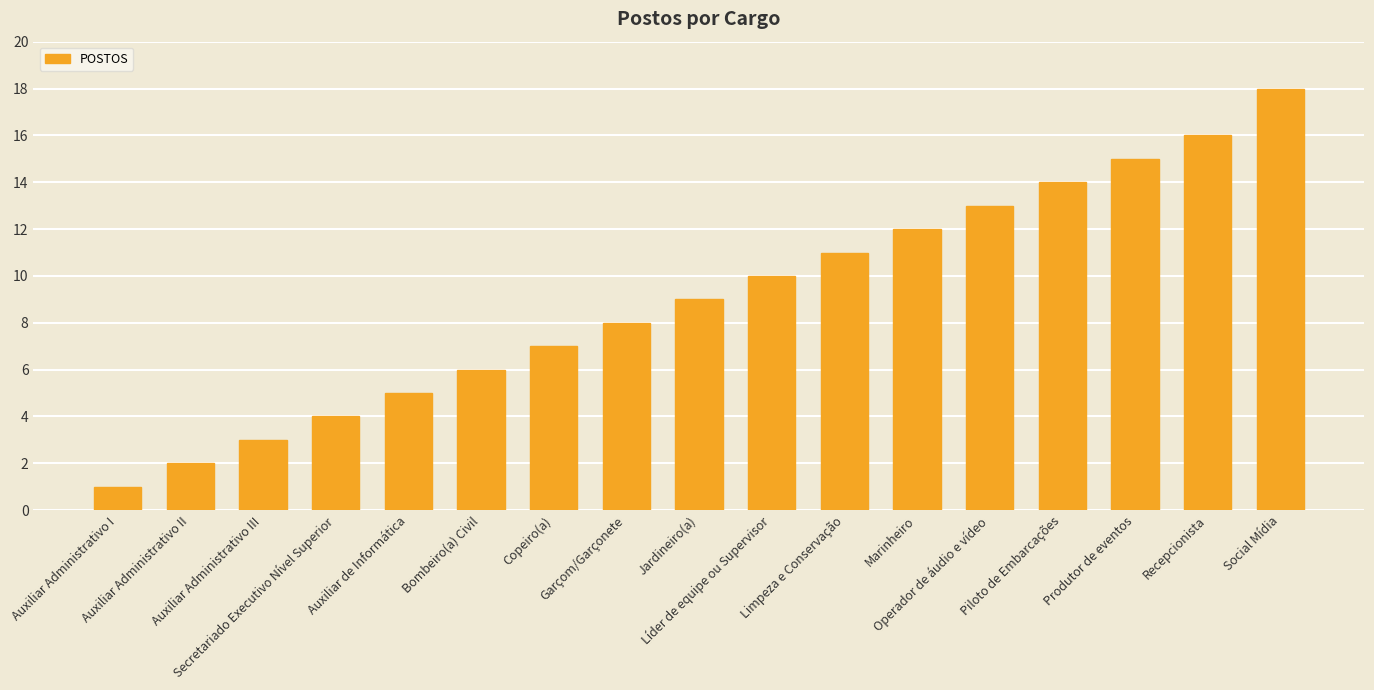

Read the value at Piloto de Embarcações, to the nearest 10.

10